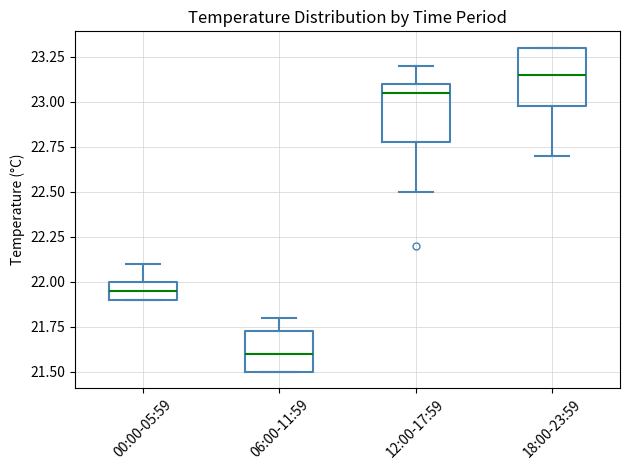

Reading left to right, read every box against the y-axis: the position of its median line, the range the box covers, and the ends of its whiskers. The values are not printed on the chart, so give them approximately, as read against the axis.

00:00-05:59: median 21.95, box 21.90 to 22.00, whiskers 21.90 to 22.10
06:00-11:59: median 21.60, box 21.50 to 21.75, whiskers 21.50 to 21.80
12:00-17:59: median 23.05, box 22.80 to 23.10, whiskers 22.50 to 23.20
18:00-23:59: median 23.15, box 23.00 to 23.30, whiskers 22.70 to 23.30